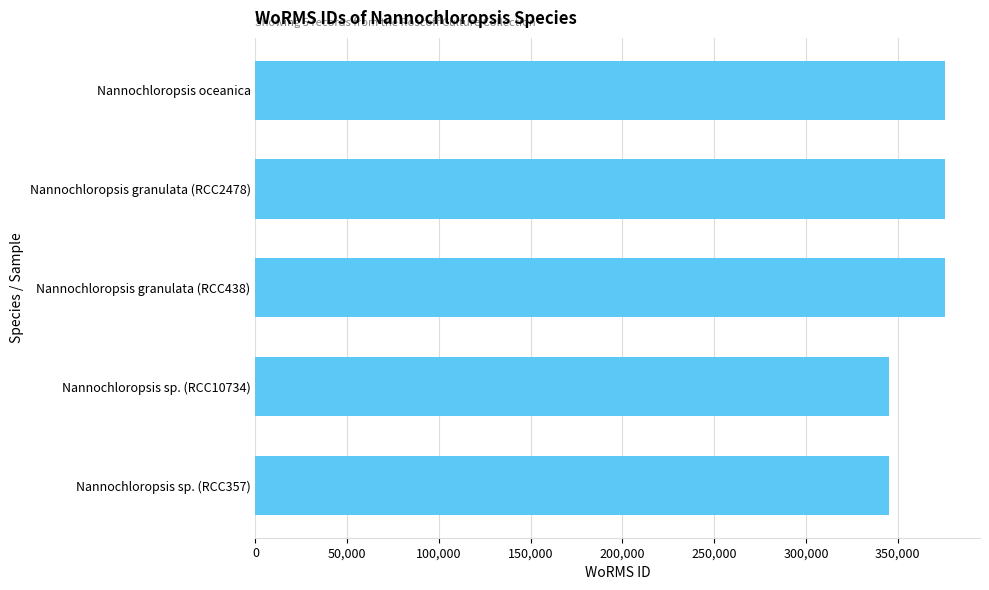

What is the ratio of the value at Nannochloropsis oceanica to the value at Nannochloropsis sp. (RCC10734)?

1.1